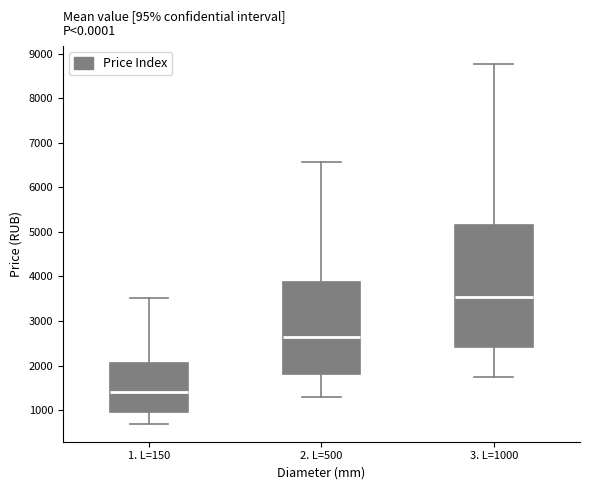

Reading left to right, read every box against the y-axis: the position of its median line, the range the box covers, and the ends of its whiskers. The values are not printed on the chart, so give them approximately, as read against the axis.

1. L=150: median 1400, box 1000 to 2100, whiskers 700 to 3500
2. L=500: median 2600, box 1800 to 3900, whiskers 1300 to 6600
3. L=1000: median 3500, box 2400 to 5200, whiskers 1700 to 8800